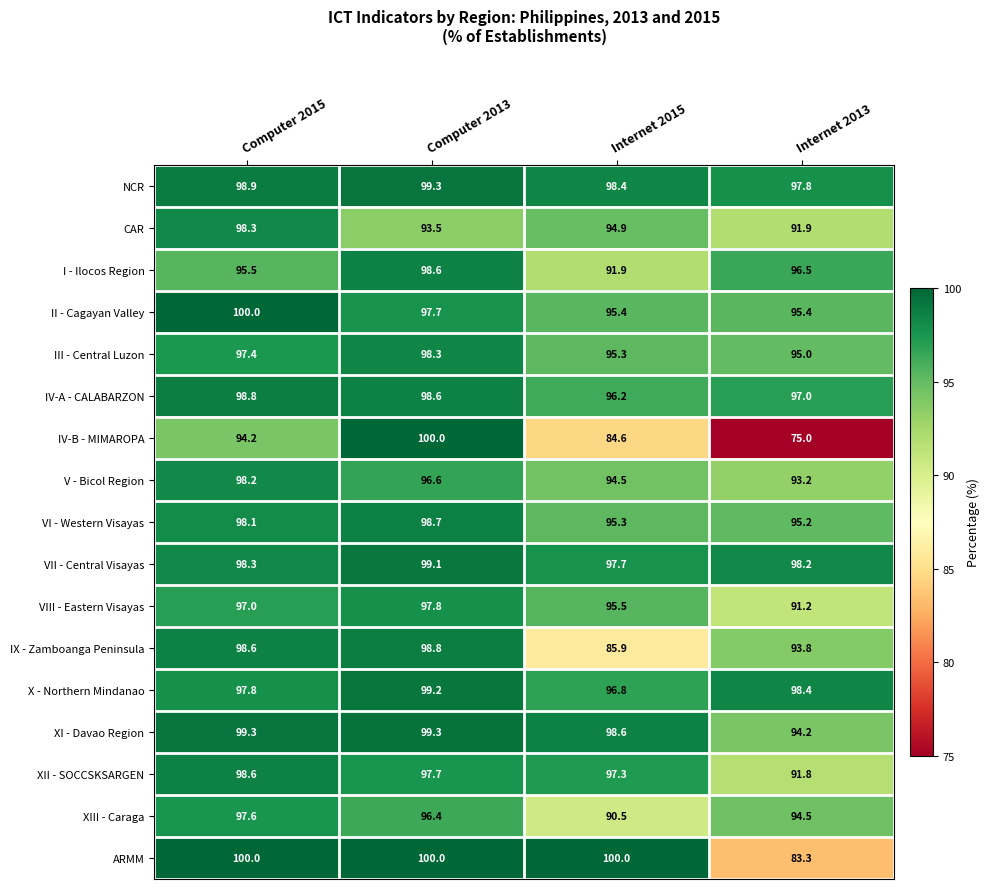

At which label is ARMM closest to 91?

Internet 2013